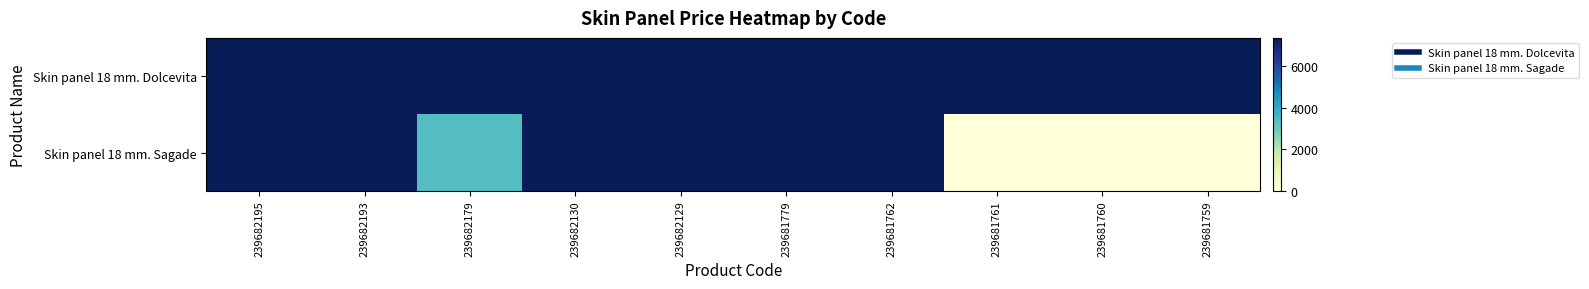

At how many categories does at least one series exceed 2980?

10